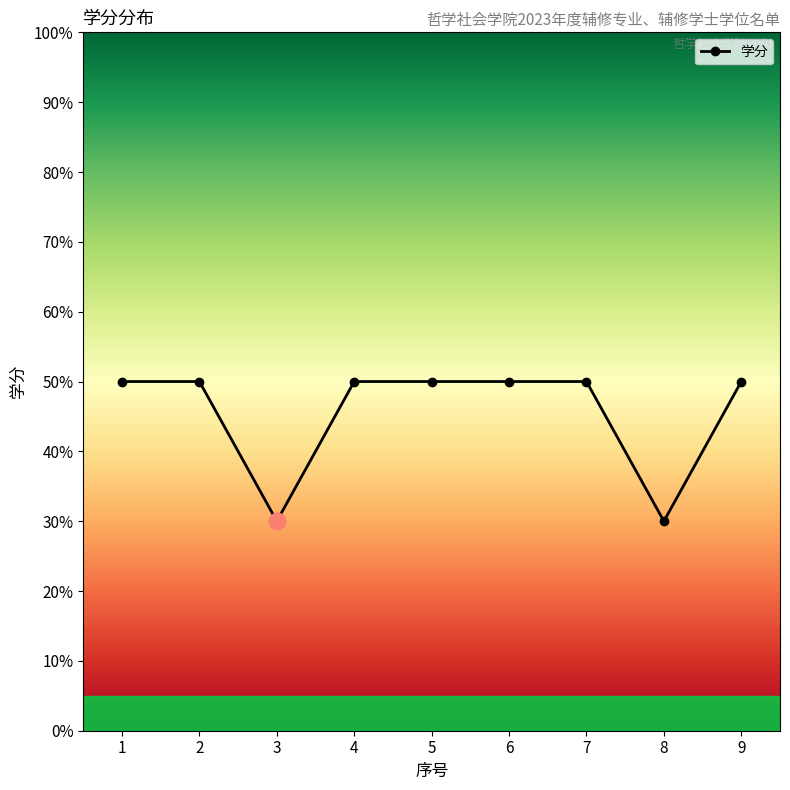

Does the chart have visible grid lines?

No